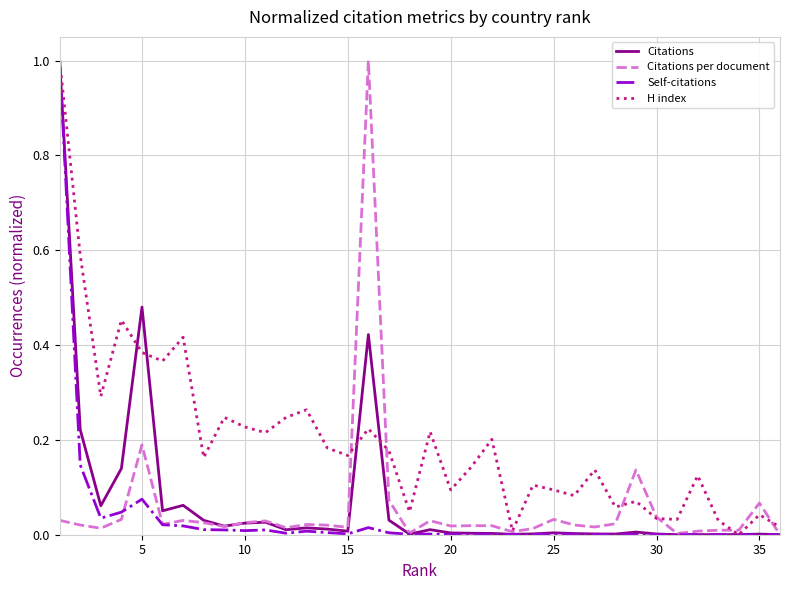

Which series has the largest total across all categories?

H index